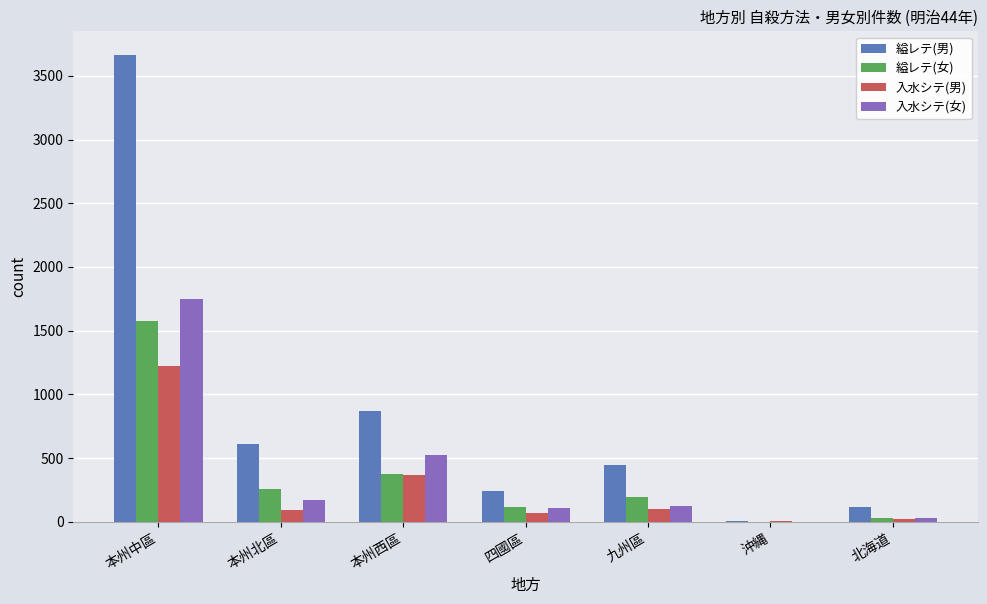

The 縊レテ(男) series shows 114 at 北海道. True or false?

True